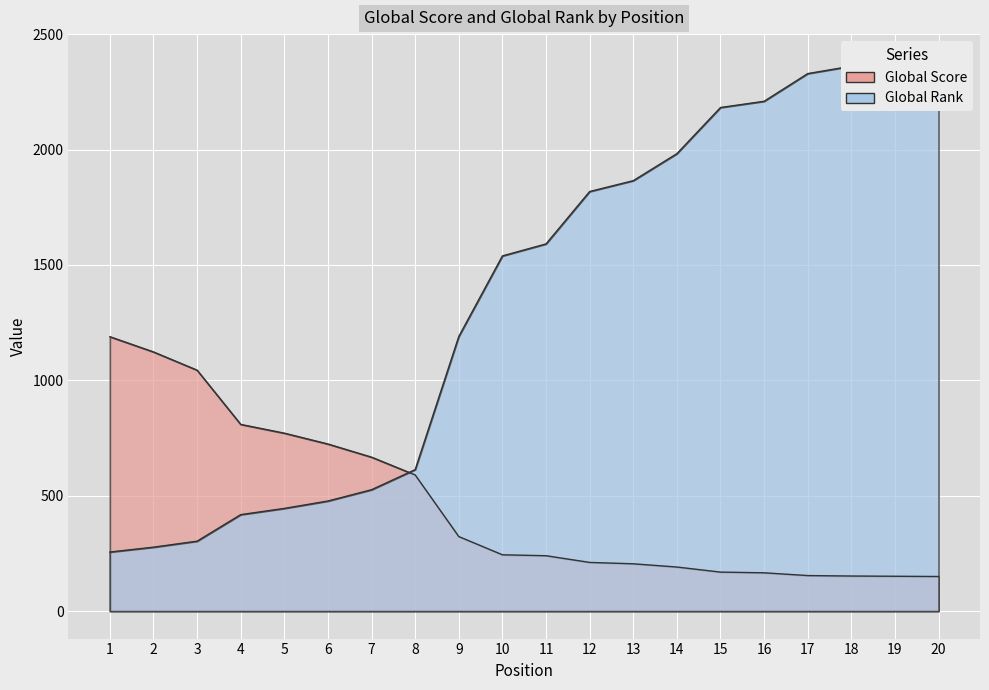

At which category is the sum across all series the highest?

20